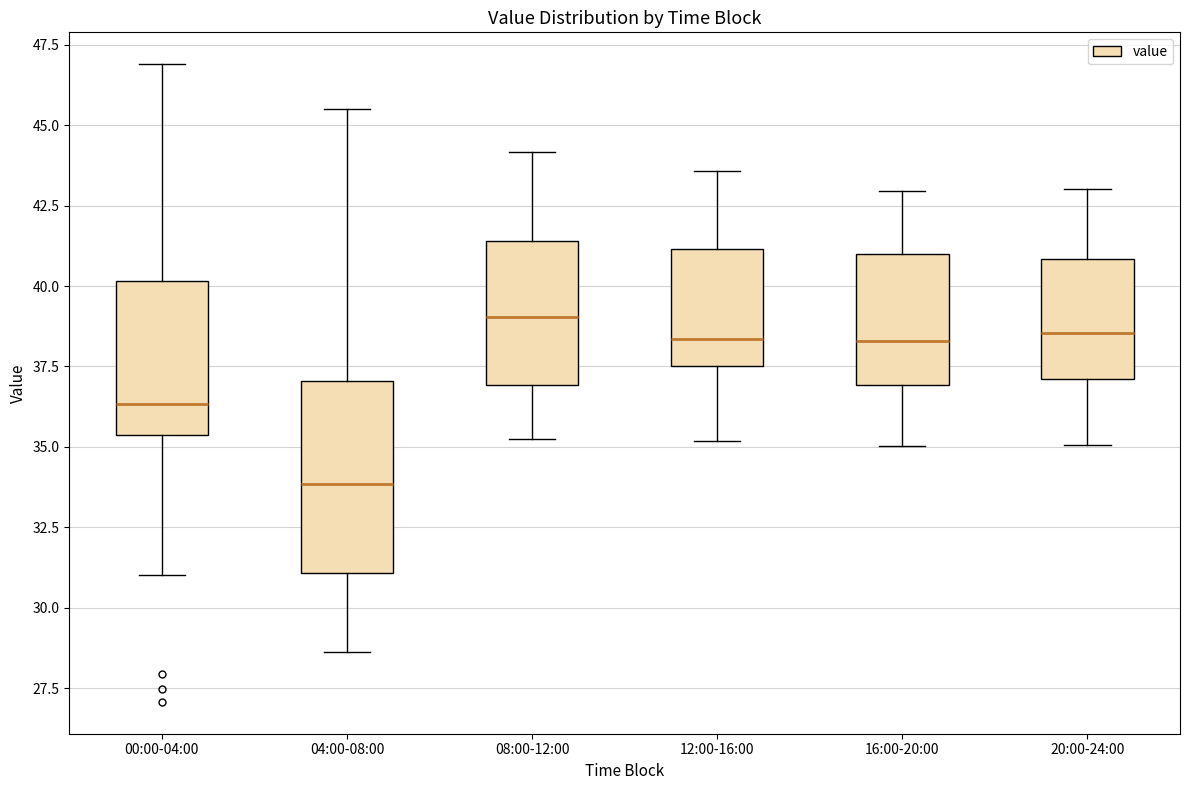

Where does the median line of the box for 16:00-20:00 sit on the y-axis? The values are not printed on the chart, so give them approximately, as read against the axis.

38.5